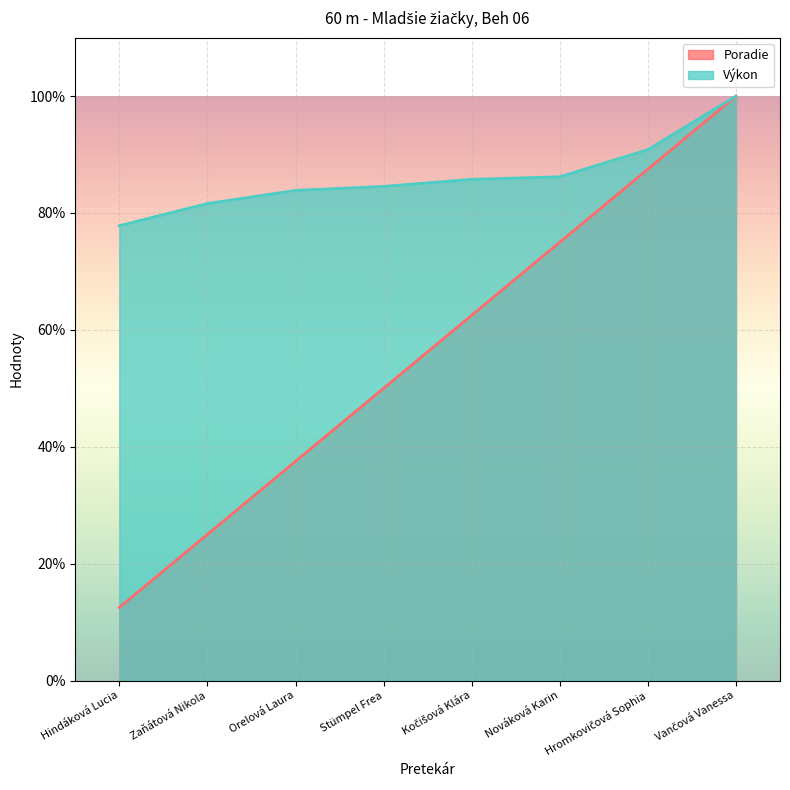

Which has a higher value, Kočišová Klára or Stümpel Frea?

Kočišová Klára